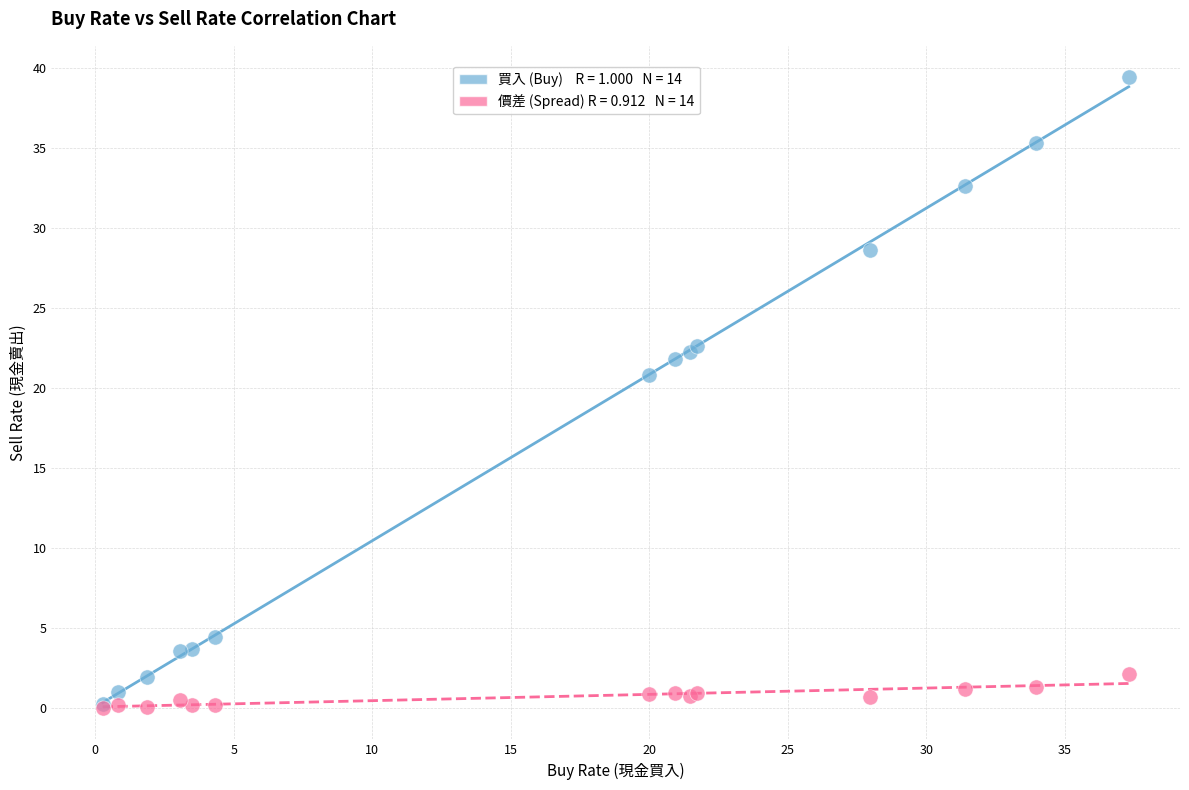

Across all series, what Y value is closest to 19?

20.8